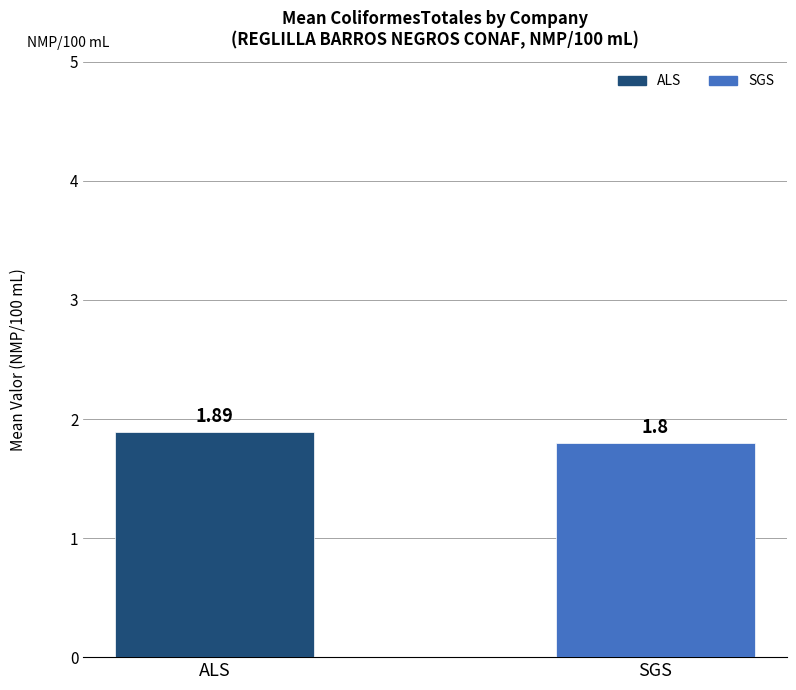

At which label is the value closest to 1?

SGS